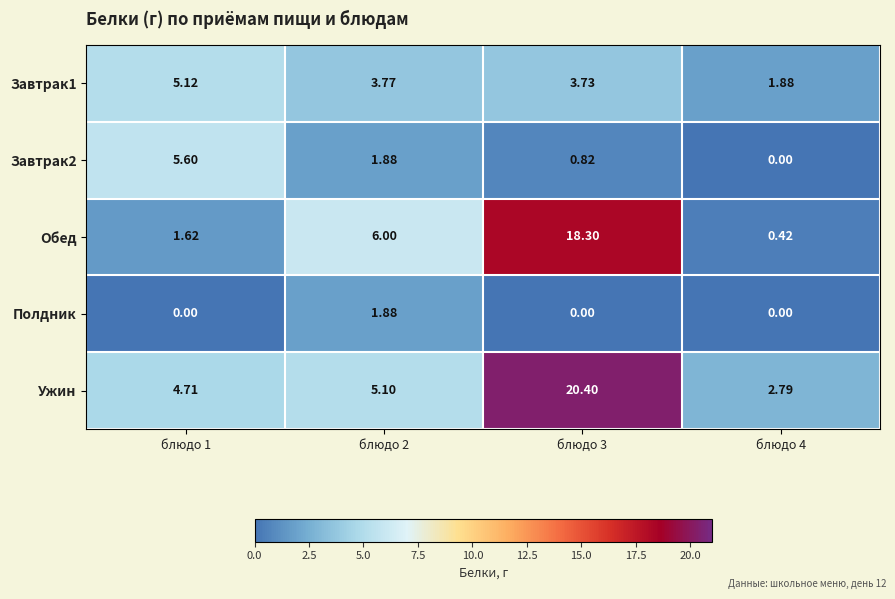

Count the number of categories in the chart.

4